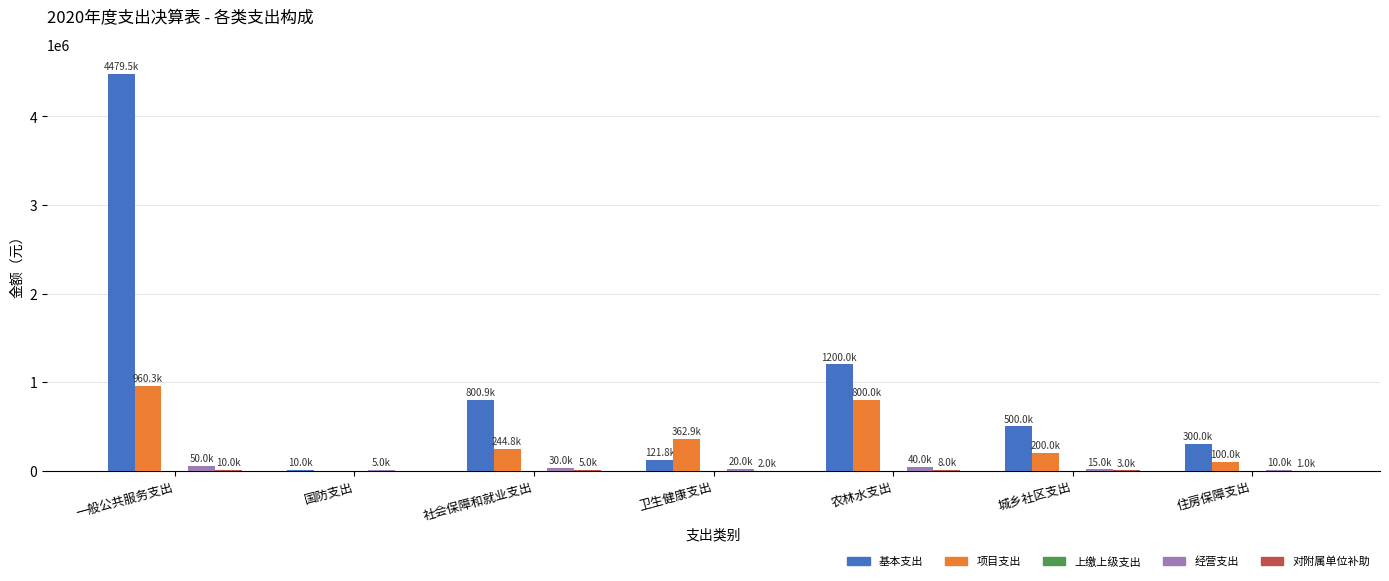

Are the bars grouped side by side (vs. stacked)?

Yes